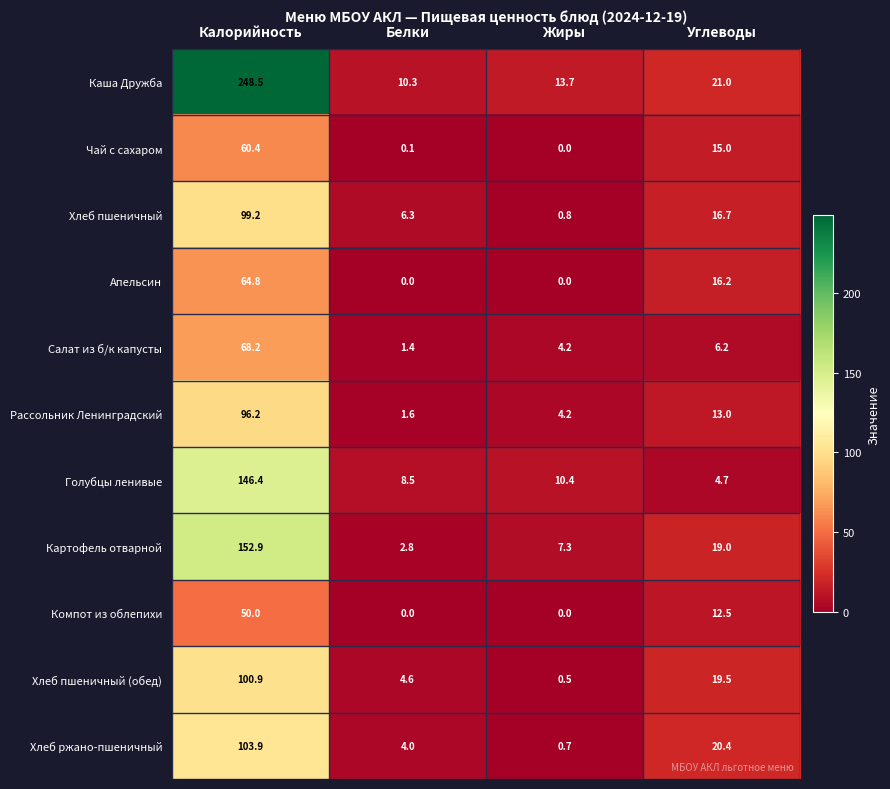

At which category is the sum across all series the highest?

Калорийность